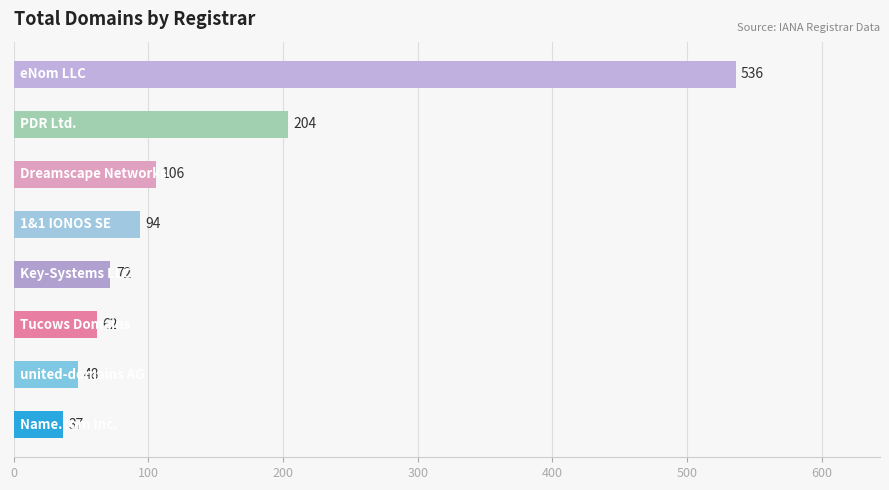

Does the chart contain any negative values?

No